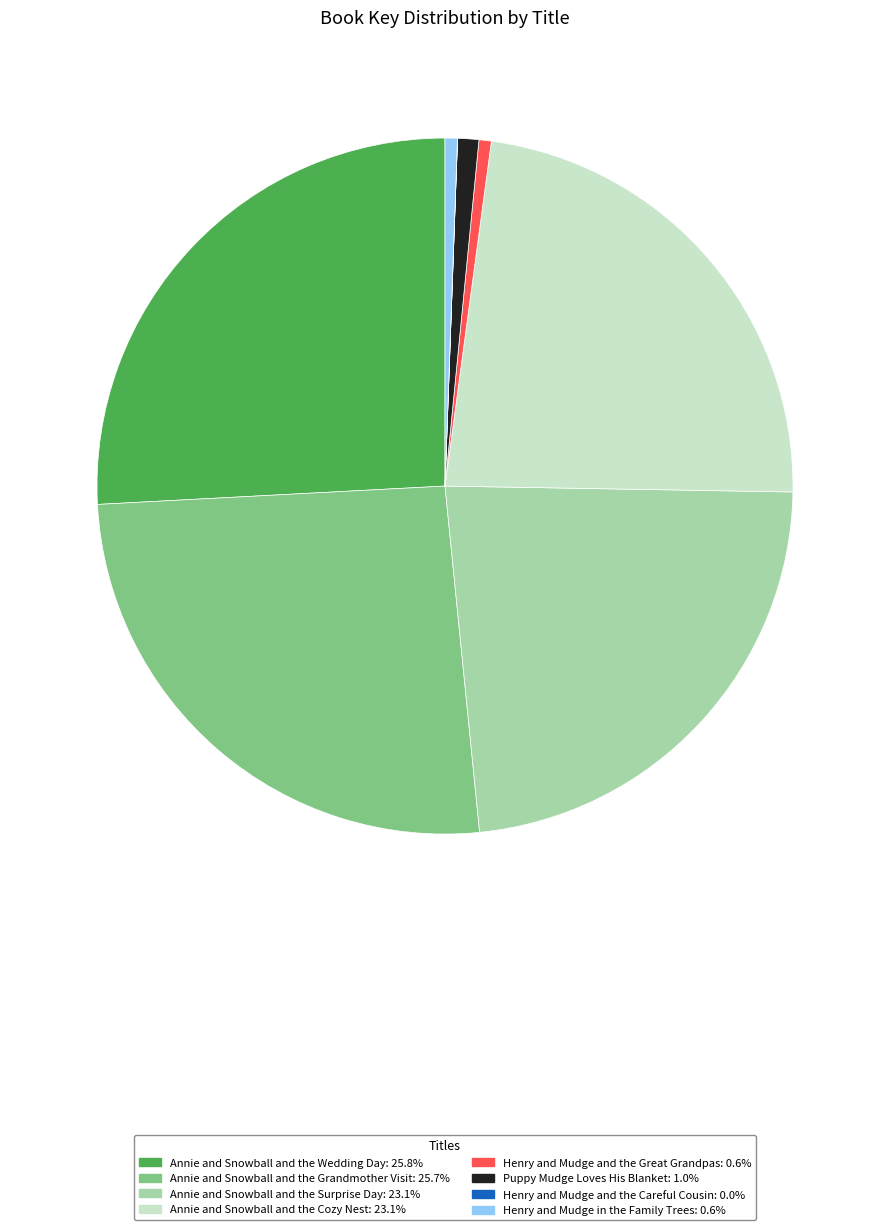

Approximately how many times larger is the value at Annie and Snowball and the Surprise Day: 23.1% compared to Henry and Mudge in the Family Trees: 0.6%?

40.5